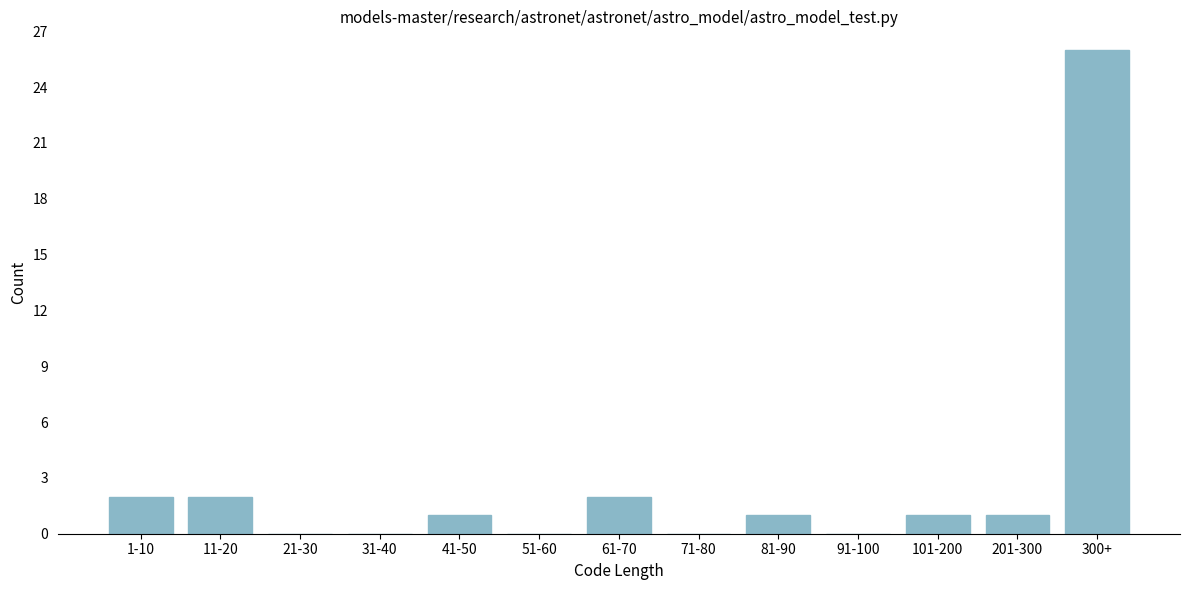

Reading right to left, extract all data points from this chart.

300+=26	201-300=1	101-200=1	91-100=0	81-90=1	71-80=0	61-70=2	51-60=0	41-50=1	31-40=0	21-30=0	11-20=2	1-10=2